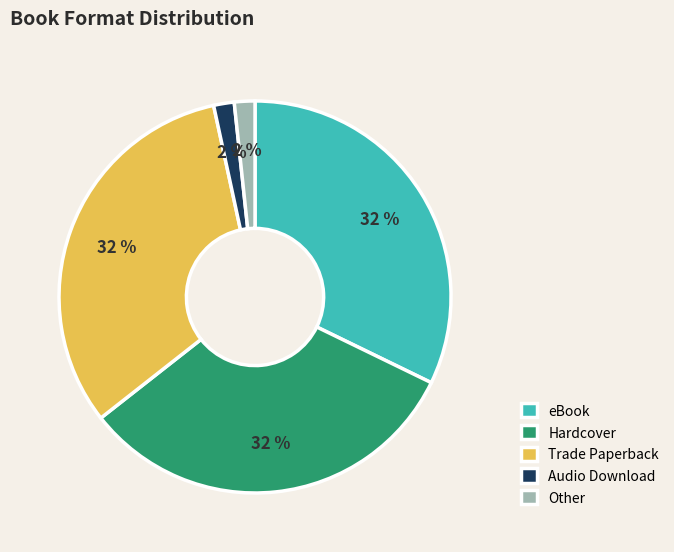

Does Other account for over 50% of the chart?

No